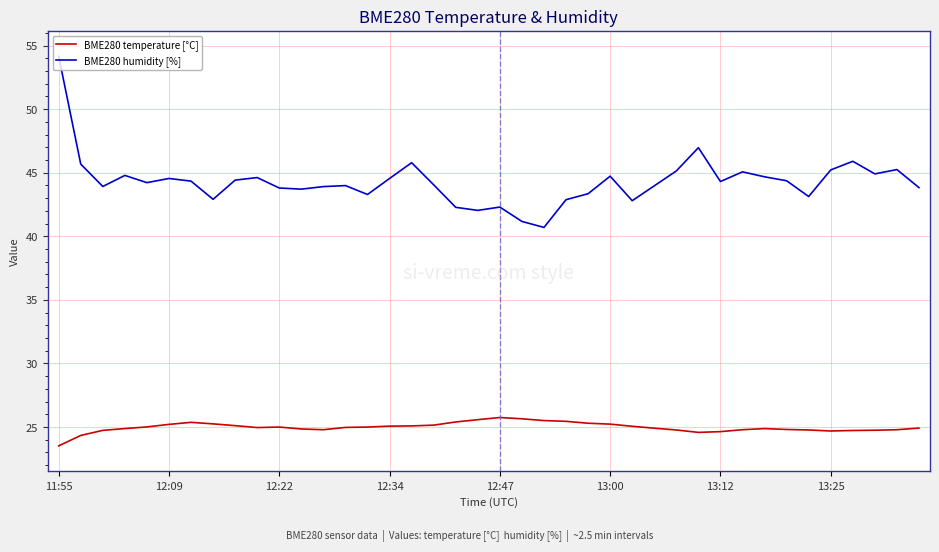

True or false: BME280 humidity [%] and BME280 temperature [°C] cross at least once.

False